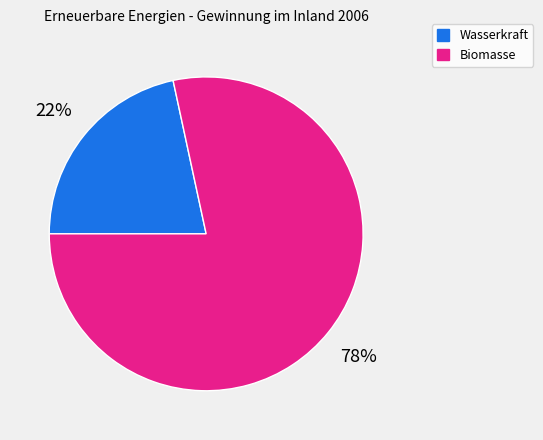

To the nearest percent, what is the combined percentage of Wasserkraft and Biomasse?

100%